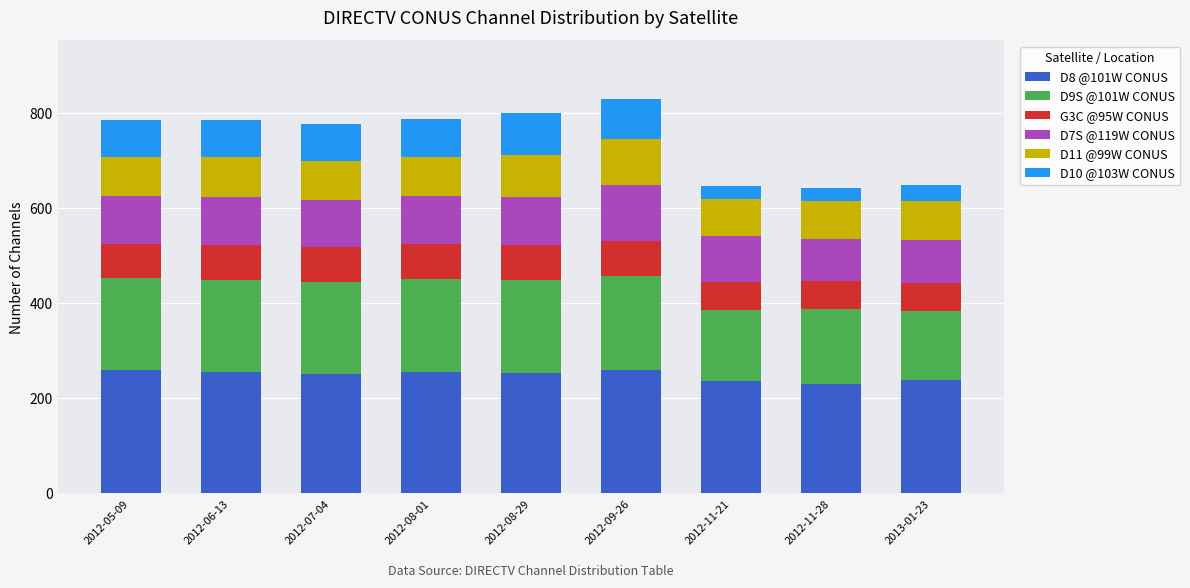

What is the total value across all series at 2012-08-01?

788